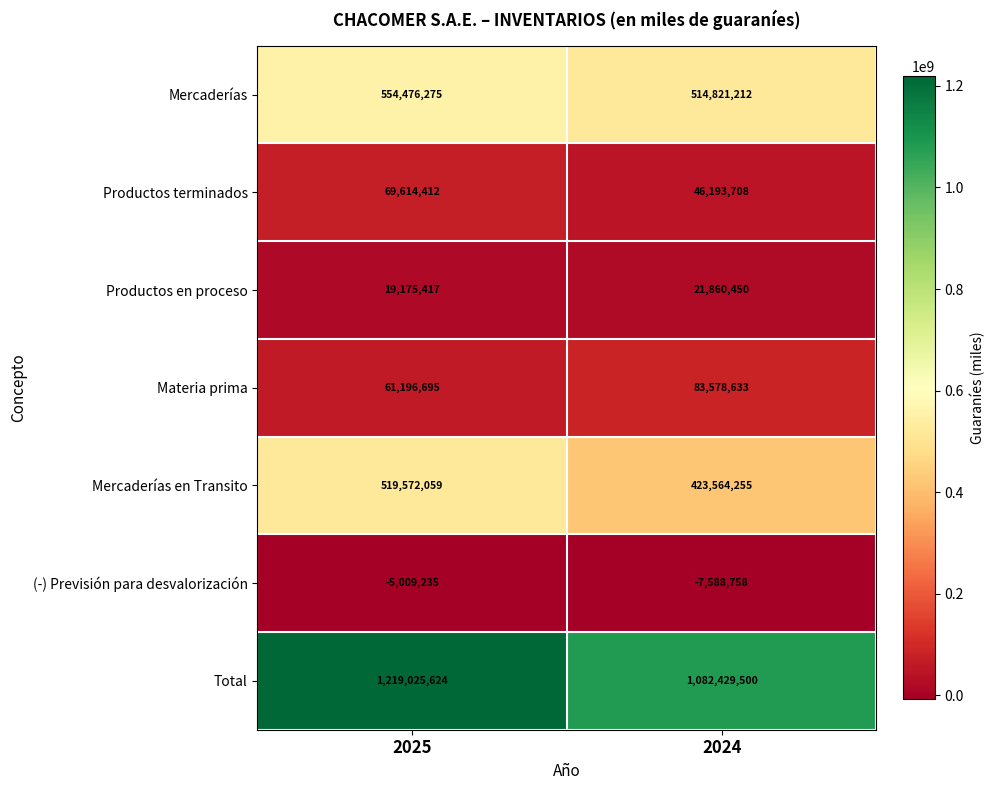

Count the number of data series in this chart.

7